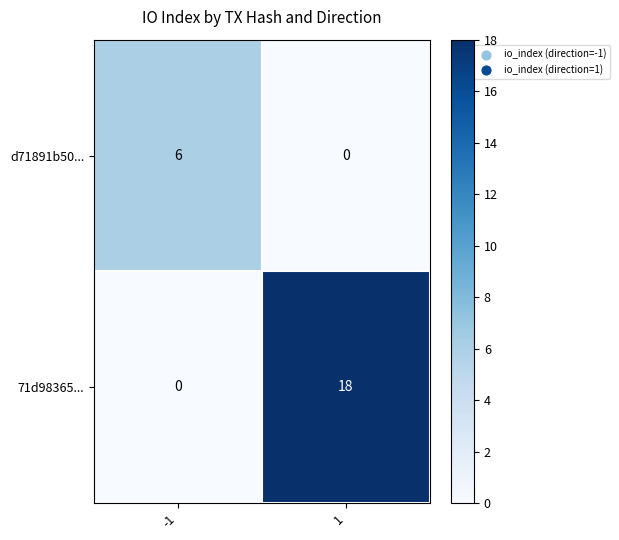

What is the total value across all series at -1?

6